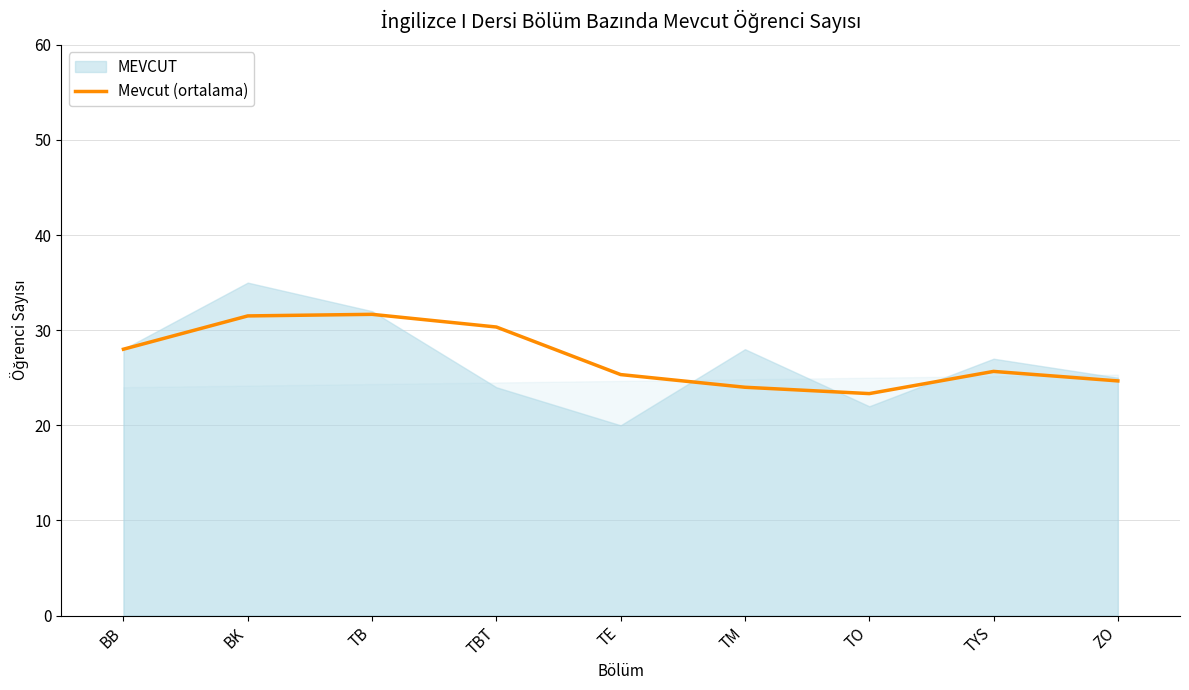

Rank the categories by value from highest to lowest.

TB, BK, TBT, BB, TYS, TE, ZO, TM, TO